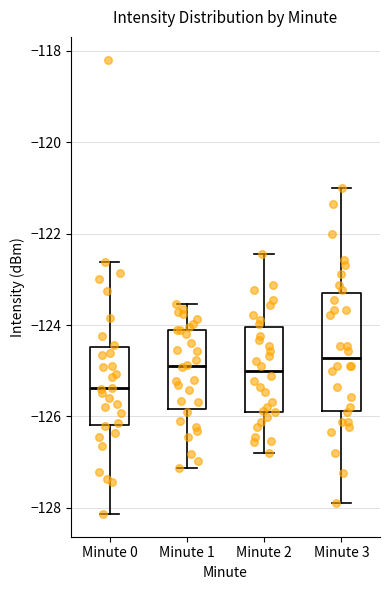

Reading left to right, transcribe this box plot: for each box, give where its median line is, the range the box spans, and where its two whiskers end, as read against the y-axis. The values are not printed on the chart, so give them approximately, as read against the axis.

Minute 0: median -125.4, box -126.2 to -124.4, whiskers -128.2 to -122.6
Minute 1: median -124.8, box -125.8 to -124.2, whiskers -127.2 to -123.6
Minute 2: median -125.0, box -125.8 to -124.0, whiskers -126.8 to -122.4
Minute 3: median -124.8, box -125.8 to -123.2, whiskers -127.8 to -121.0